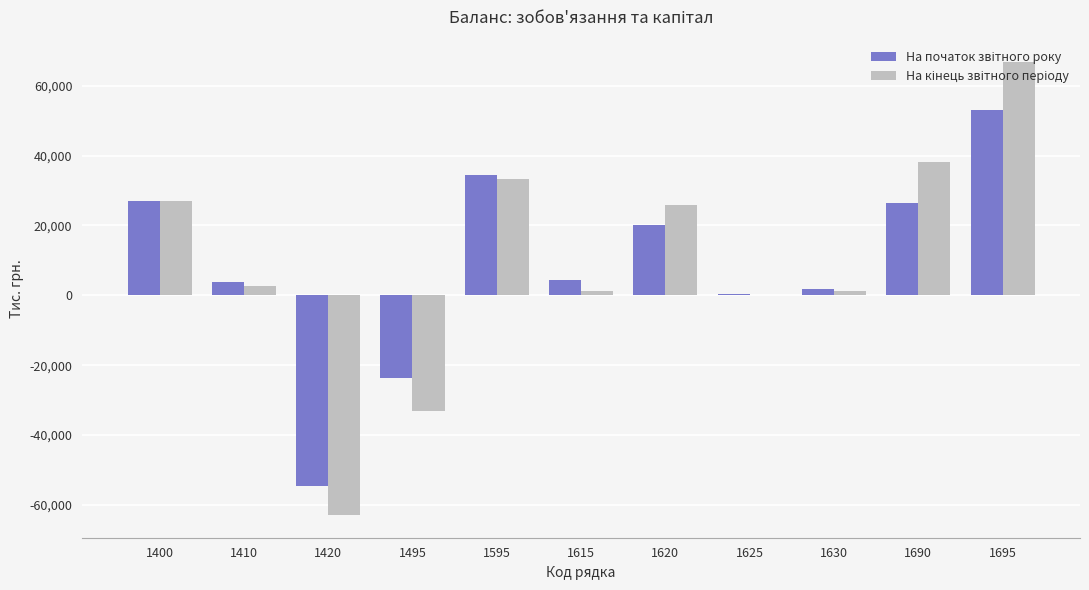

What is the greatest value displayed?

66710.5